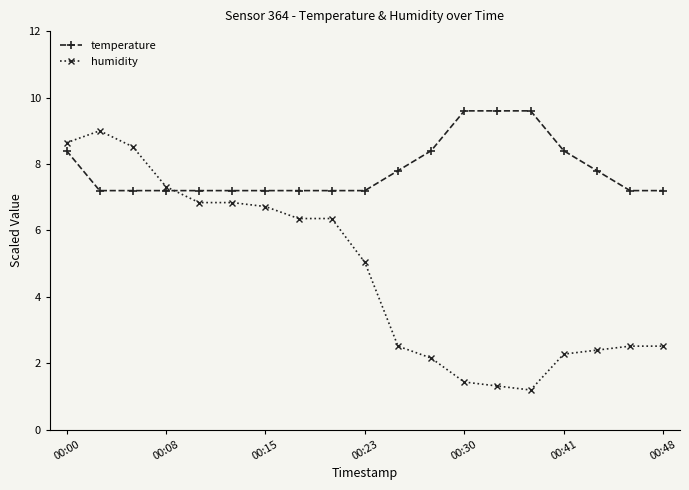

What is the smallest value displayed?

1.2